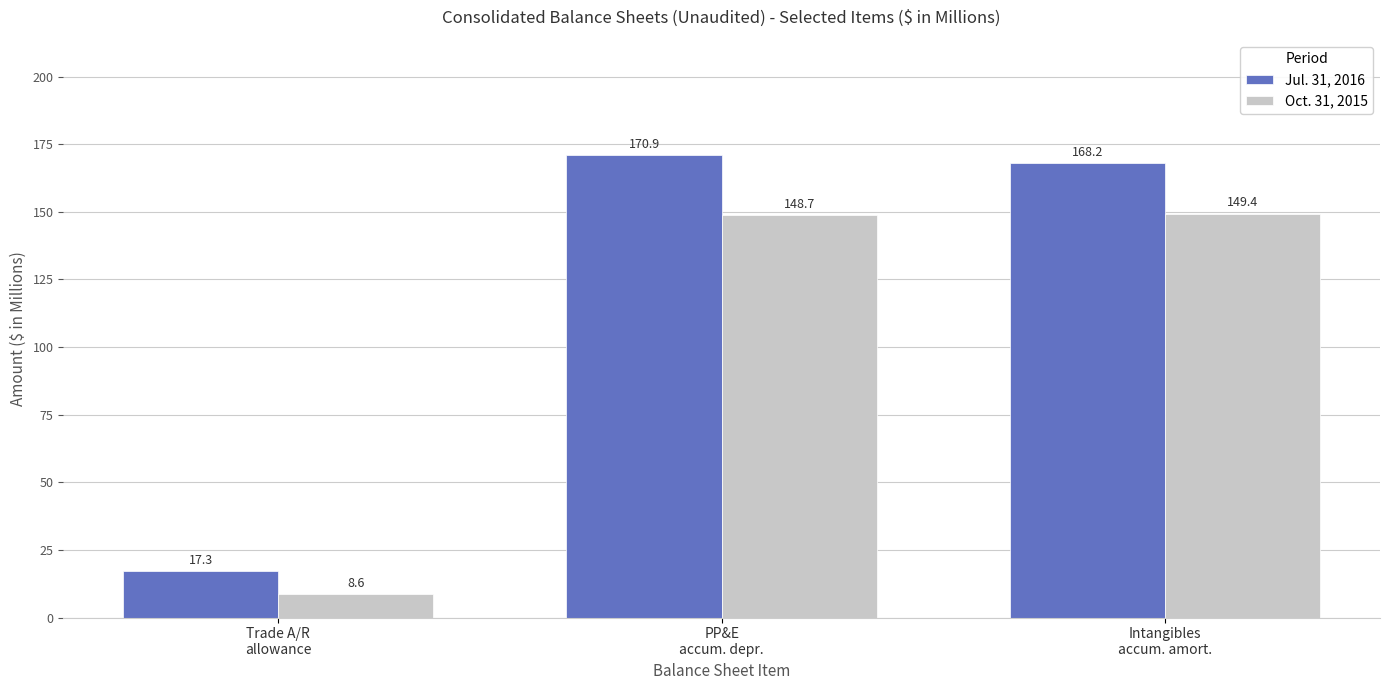

At which label is Jul. 31, 2016 closest to 94?

Intangibles
accum. amort.